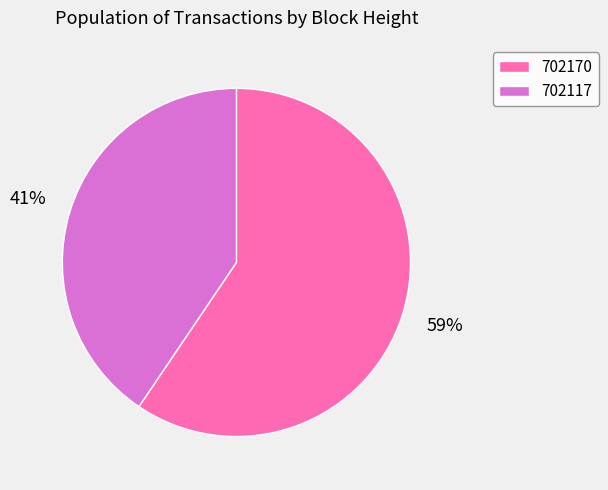

To the nearest percent, what percentage of the pie is 702117?

41%